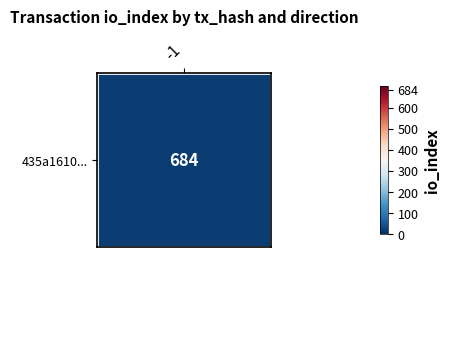

The 435a1610... series shows 290.6 at -1. True or false?

False